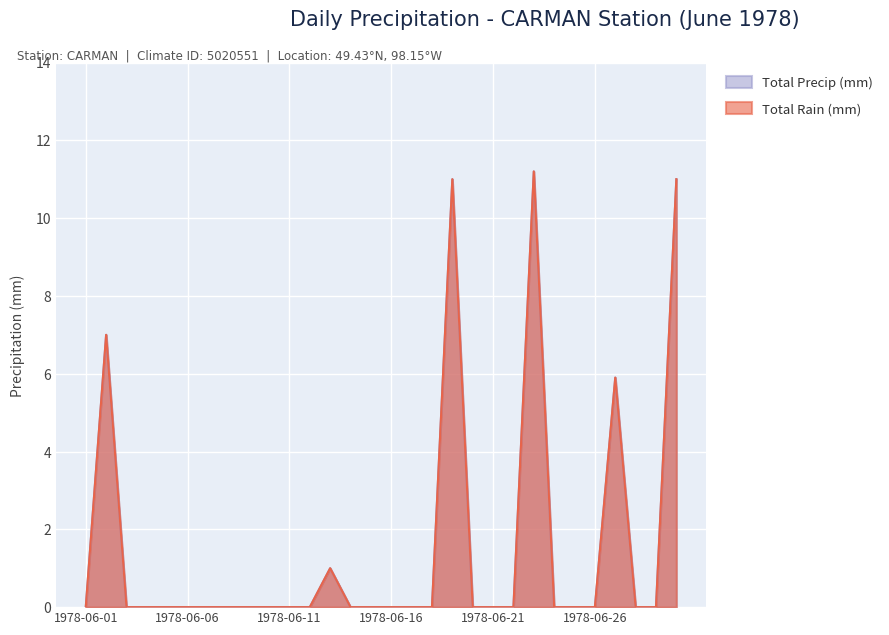

Reading right to left, what are all the values shown in this chart?

Total Rain (mm): 1978-06-30=11.0	1978-06-29=0.0	1978-06-28=0.0	1978-06-27=5.9	1978-06-26=0.0	1978-06-25=0.0	1978-06-24=0.0	1978-06-23=11.2	1978-06-22=0.0	1978-06-21=0.0	1978-06-20=0.0	1978-06-19=11.0	1978-06-18=0.0	1978-06-17=0.0	1978-06-16=0.0	1978-06-15=0.0	1978-06-14=0.0	1978-06-13=1.0	1978-06-12=0.0	1978-06-11=0.0	1978-06-10=0.0	1978-06-09=0.0	1978-06-08=0.0	1978-06-07=0.0	1978-06-06=0.0	1978-06-05=0.0	1978-06-04=0.0	1978-06-03=0.0	1978-06-02=7.0	1978-06-01=0.0
Total Precip (mm): 1978-06-30=11.0	1978-06-29=0.0	1978-06-28=0.0	1978-06-27=5.9	1978-06-26=0.0	1978-06-25=0.0	1978-06-24=0.0	1978-06-23=11.2	1978-06-22=0.0	1978-06-21=0.0	1978-06-20=0.0	1978-06-19=11.0	1978-06-18=0.0	1978-06-17=0.0	1978-06-16=0.0	1978-06-15=0.0	1978-06-14=0.0	1978-06-13=1.0	1978-06-12=0.0	1978-06-11=0.0	1978-06-10=0.0	1978-06-09=0.0	1978-06-08=0.0	1978-06-07=0.0	1978-06-06=0.0	1978-06-05=0.0	1978-06-04=0.0	1978-06-03=0.0	1978-06-02=7.0	1978-06-01=0.0